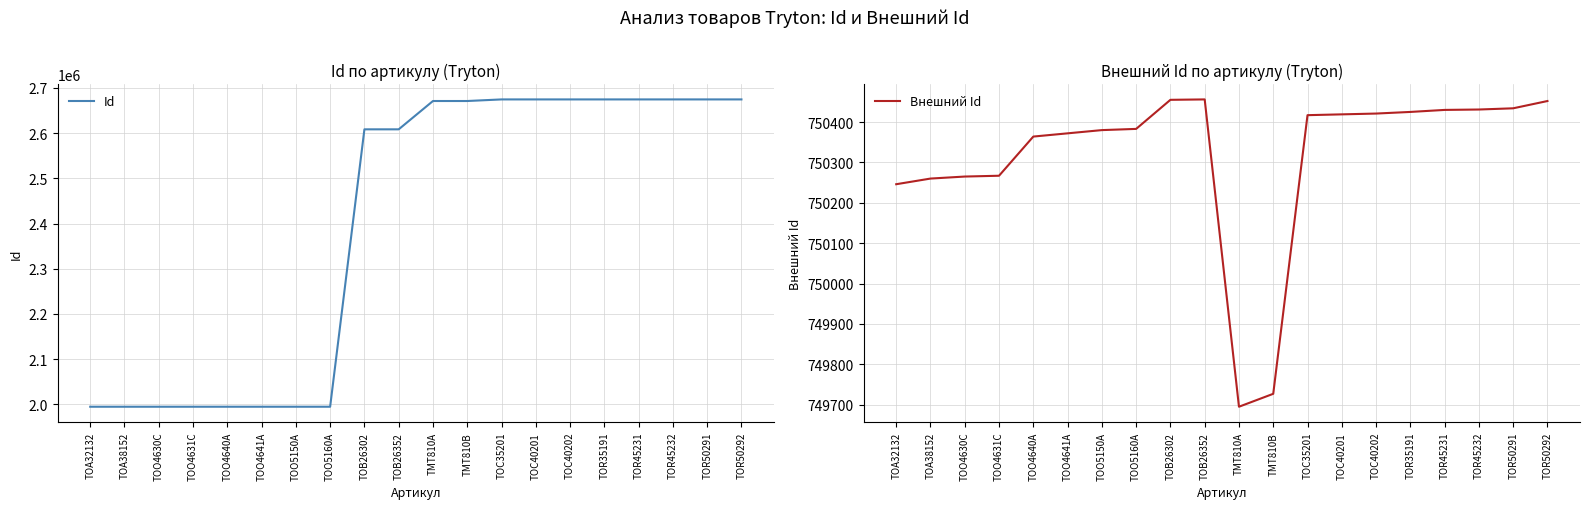

Is the value of Id at TMT810B greater than the value of Внешний Id at TOA38152?

Yes